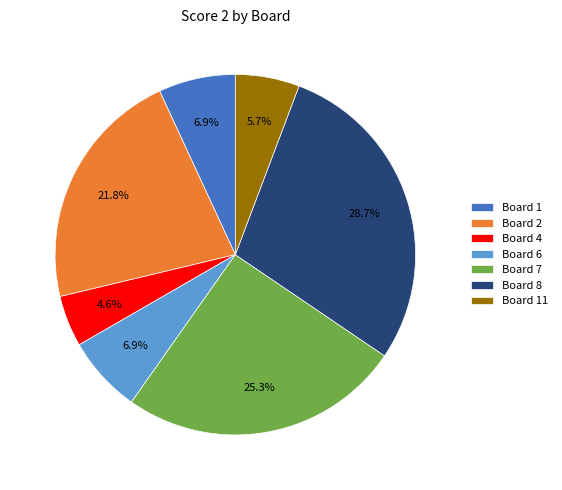

How many segments does this pie chart have?

7